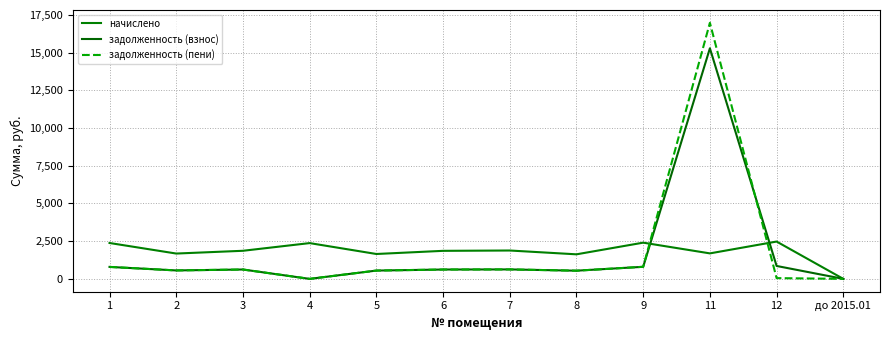

At which category does начислено reach its first local valley?

2